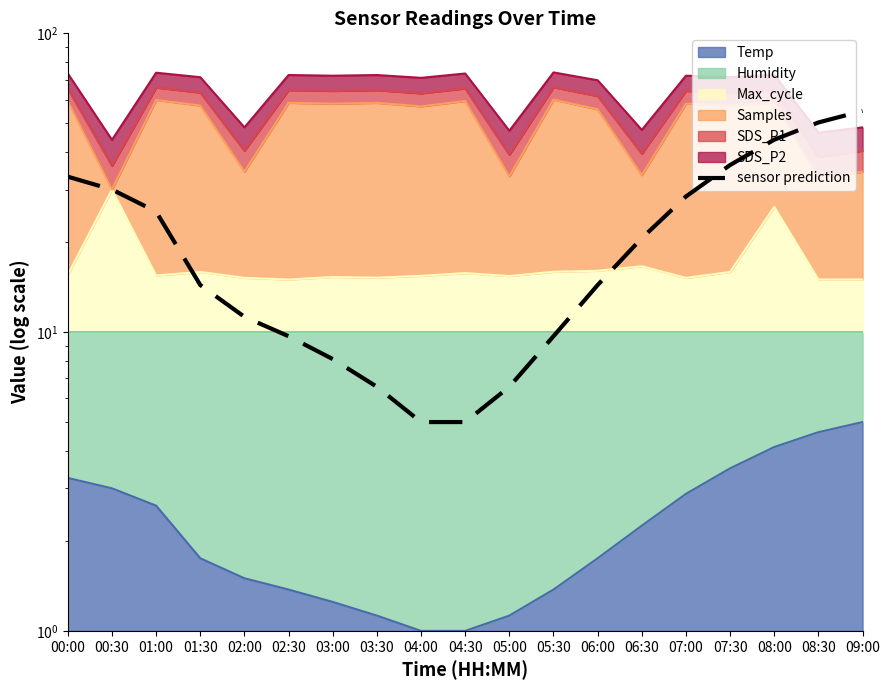

Rank the categories by value from highest to lowest.

09:00, 08:30, 08:00, 07:30, 00:00, 00:30, 07:00, 01:00, 06:30, 01:30, 06:00, 02:00, 02:30, 05:30, 03:00, 03:30, 05:00, 04:00, 04:30